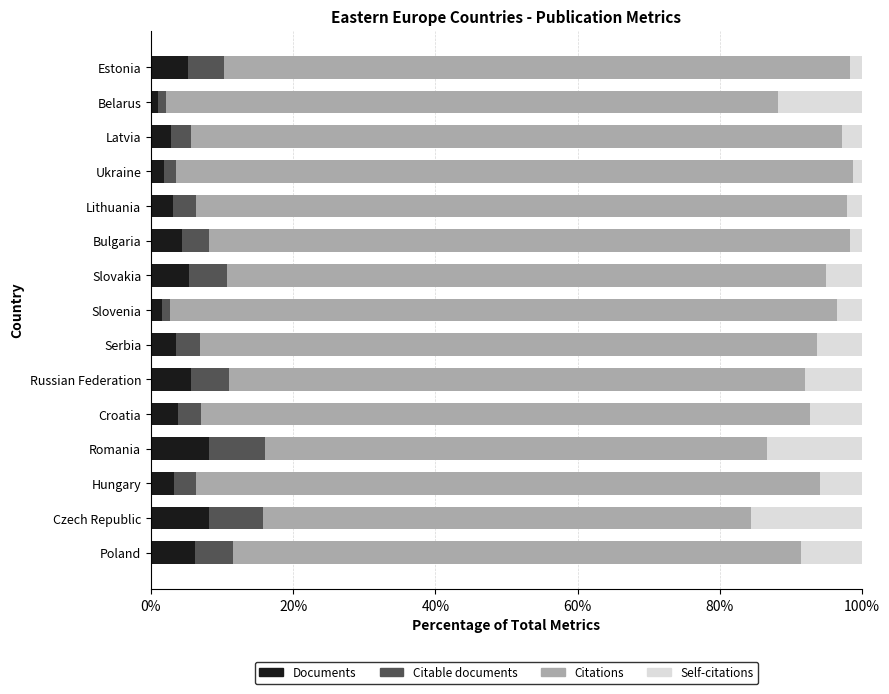

What is the difference between the maximum and minimum values in the Documents series?

7.1